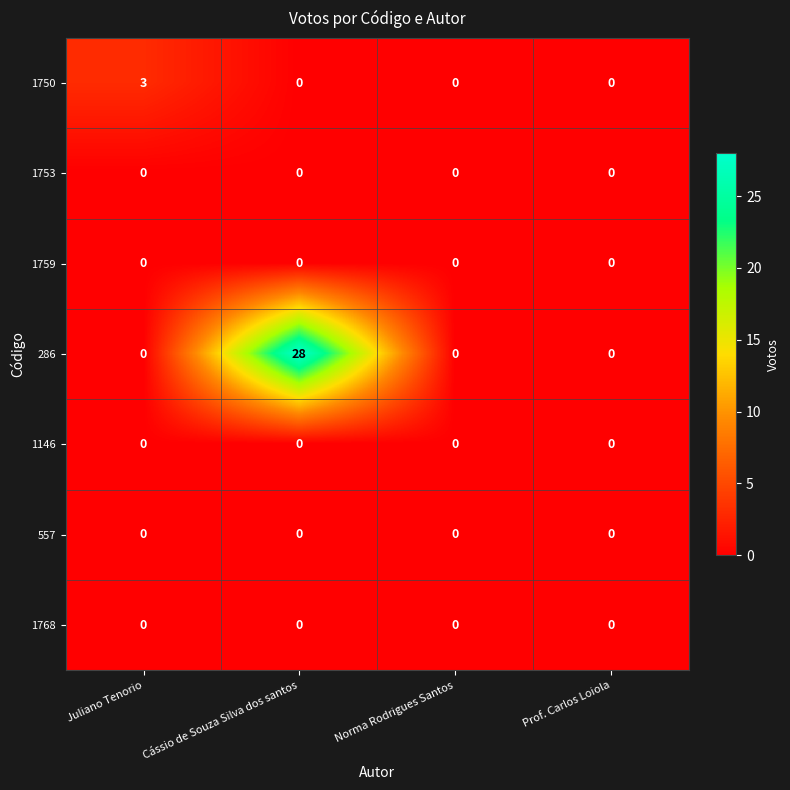

The 1146 series shows 0 at Norma Rodrigues Santos. True or false?

True